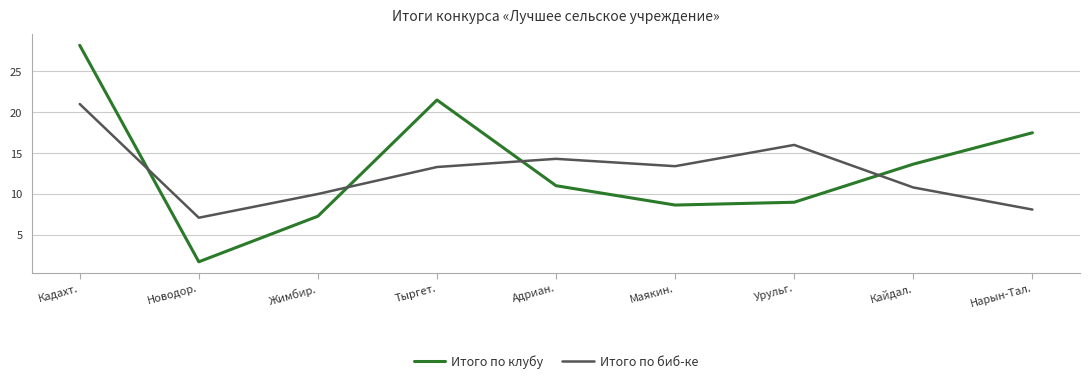

Is it true that Итого по клубу equals 16.6 at Кадахт.?

False